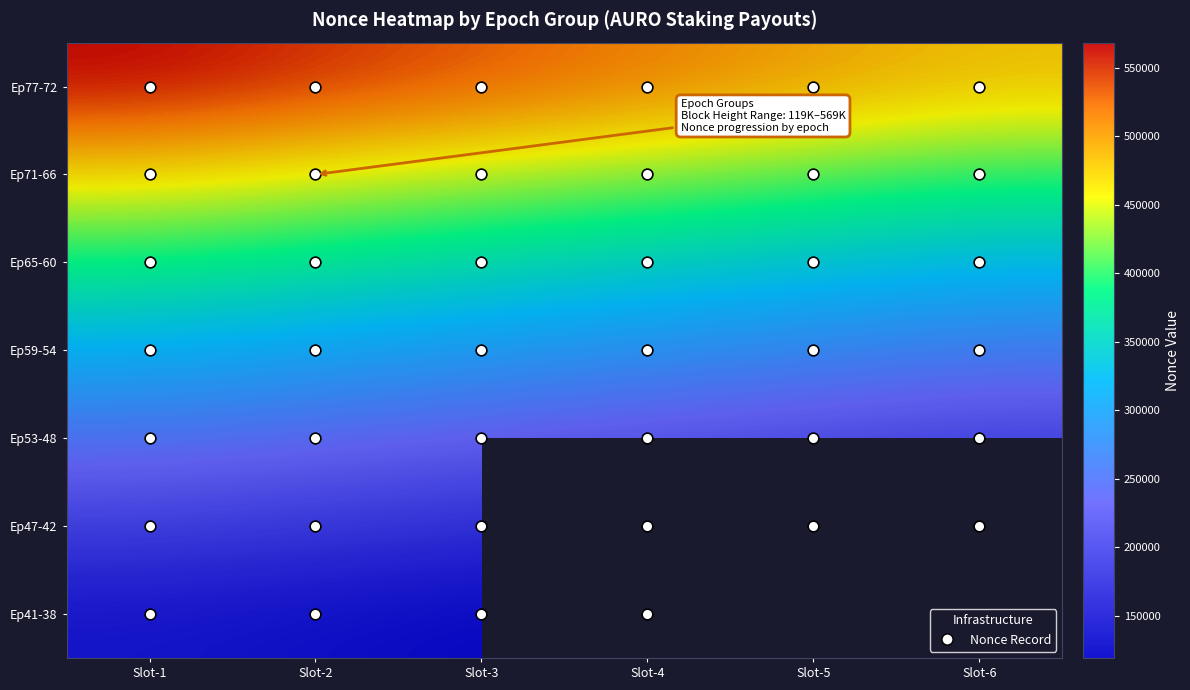

Which has a higher value, Slot-5 or Slot-6?

Slot-5